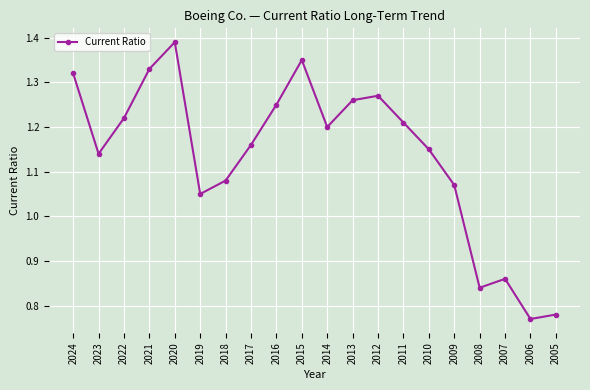

How many points are lower than both their immediate neighbors (excluding endpoints)?

5